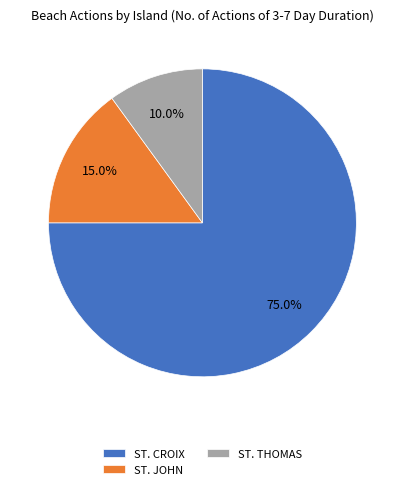

Which slice represents more than half of the pie?

ST. CROIX